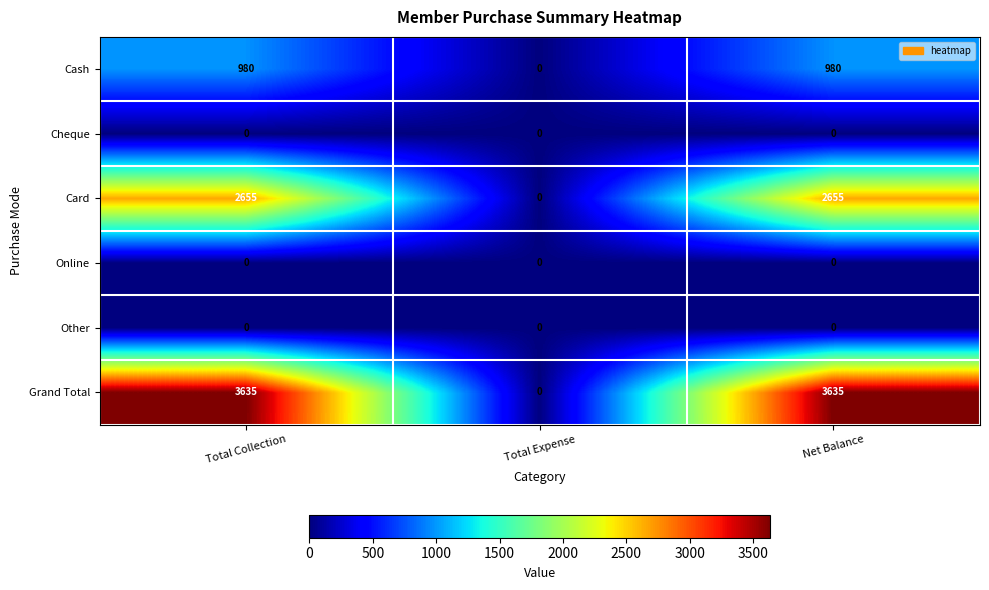

True or false: Online has a value of 0 at Total Collection.

True